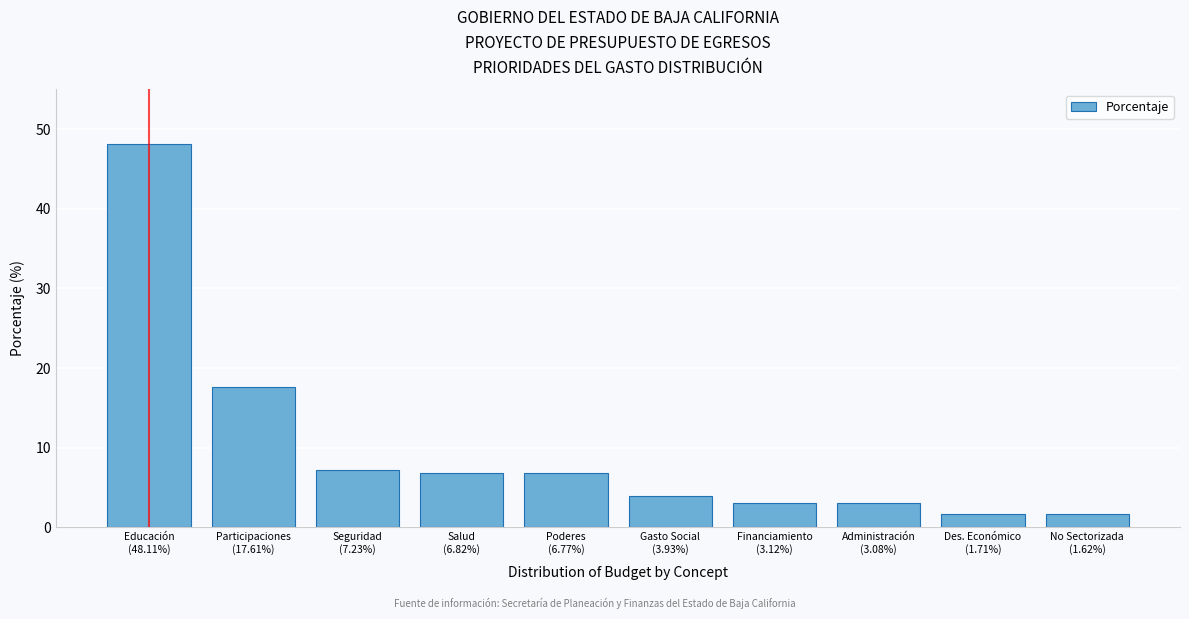

What is the difference between the second highest and second lowest values?

15.9